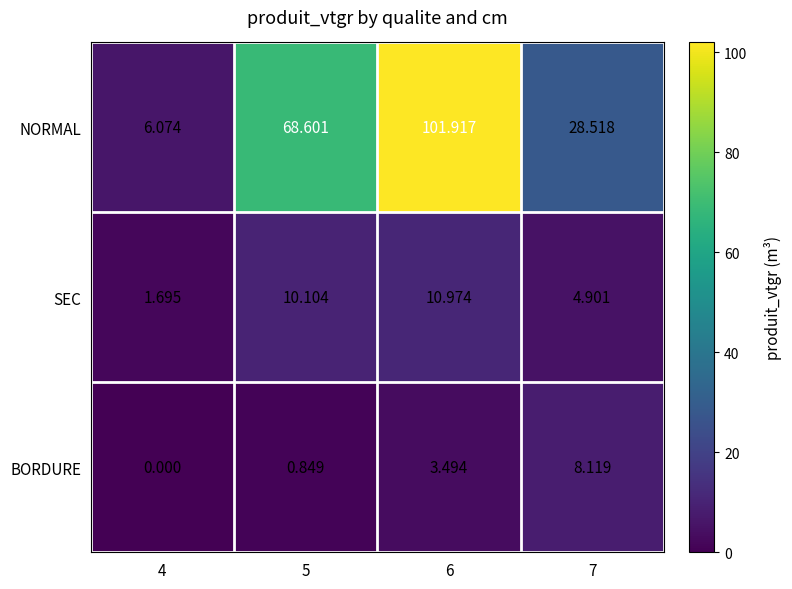

Which series has the widest spread of values?

NORMAL